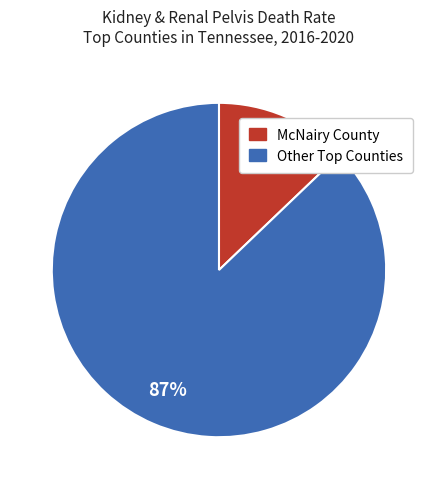

Does any single category account for the majority?

Yes